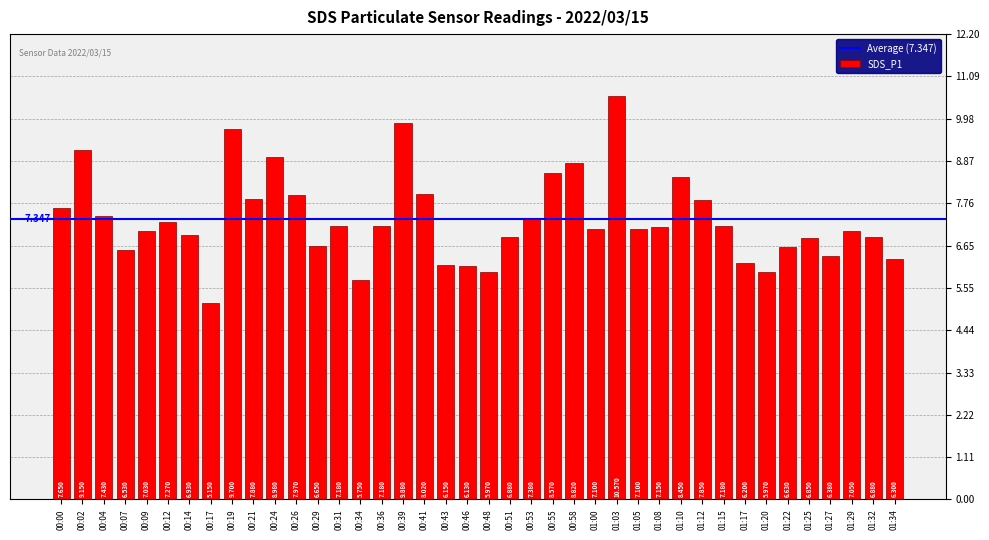

What position from the right is 00:34?

26